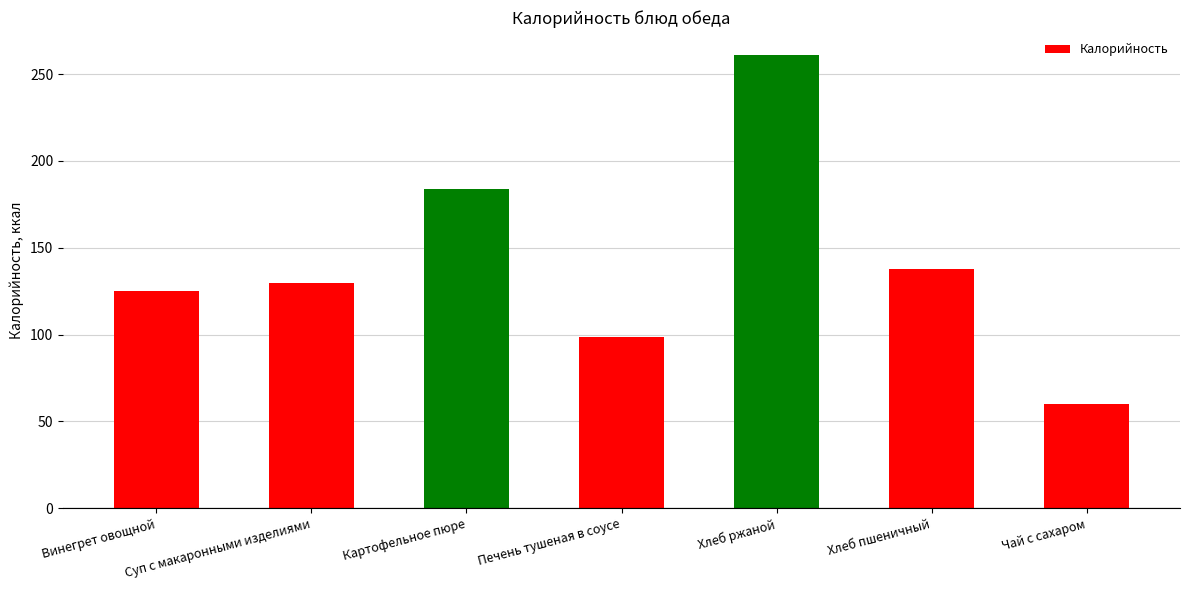

The value at Хлеб пшеничный is 45.6. True or false?

False